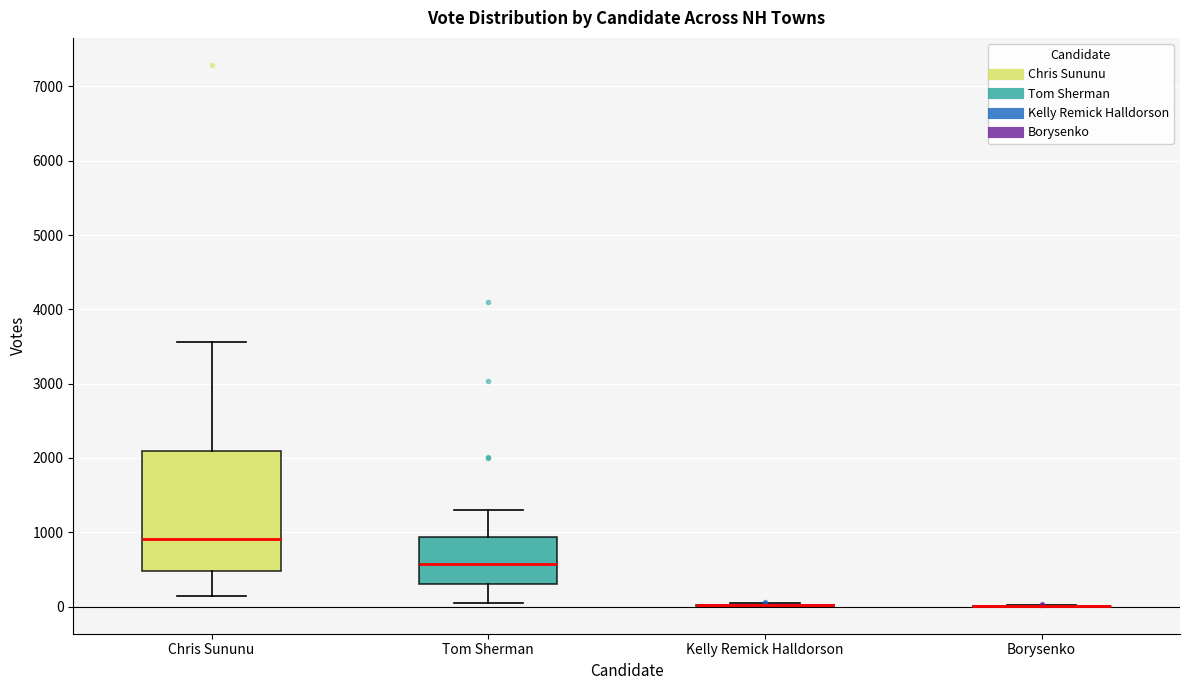

Reading left to right, transcribe this box plot: for each box, give where its median line is, the range the box spans, and where its two whiskers end, as read against the y-axis. The values are not printed on the chart, so give them approximately, as read against the axis.

Chris Sununu: median 900, box 500 to 2100, whiskers 100 to 3600
Tom Sherman: median 600, box 300 to 900, whiskers 0 to 1300
Kelly Remick Halldorson: box collapsed to a line at 0, whiskers 0 to 0
Borysenko: box collapsed to a line at 0, whiskers 0 to 0